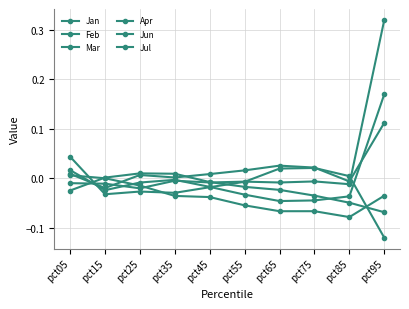

The value of Apr at pct15 is 0.0. True or false?

True